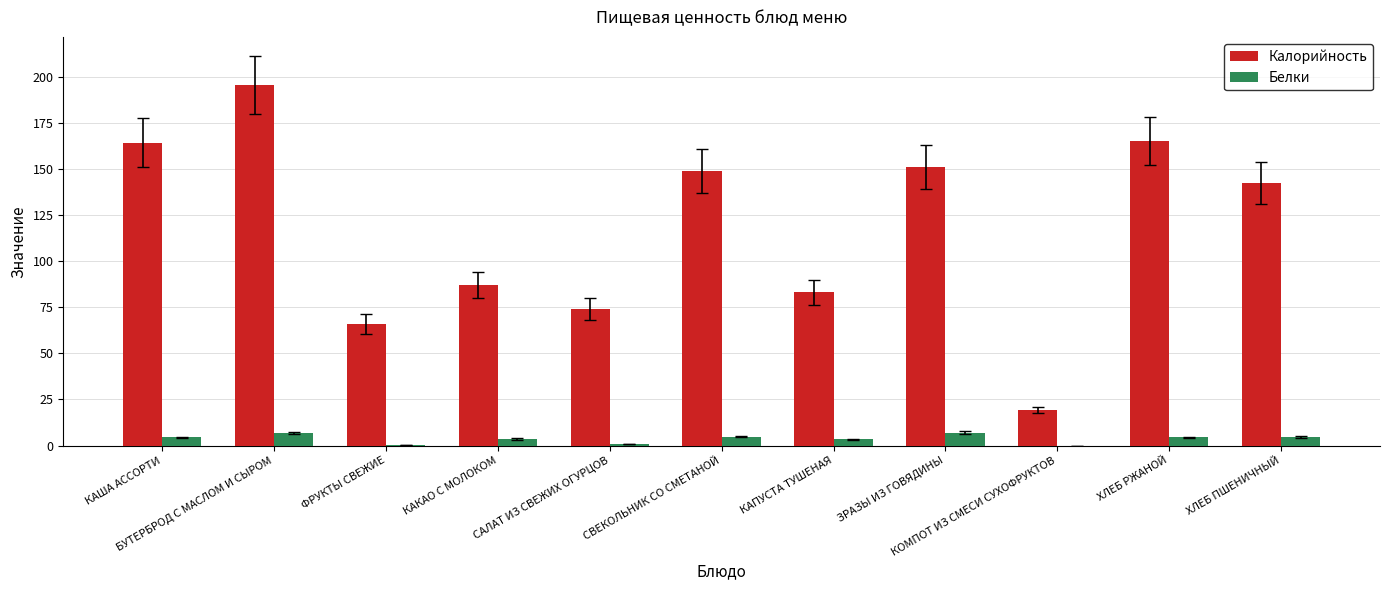

At which label does Калорийность reach its peak?

БУТЕРБРОД С МАСЛОМ И СЫРОМ